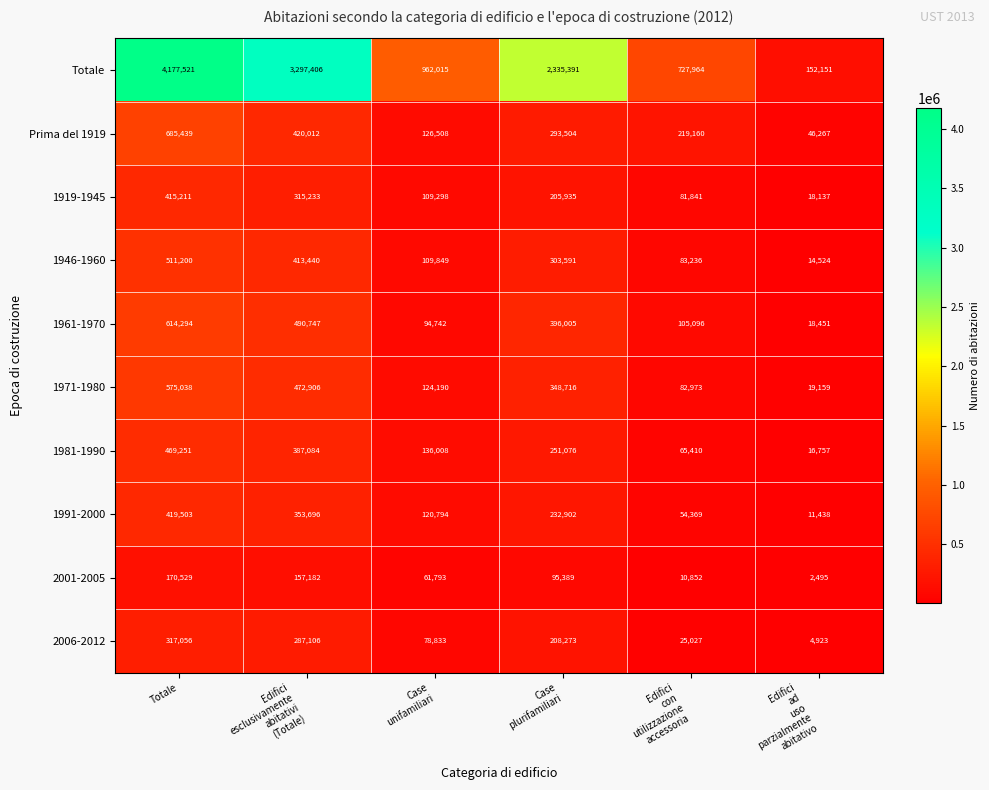

Which series has the widest spread of values?

Totale